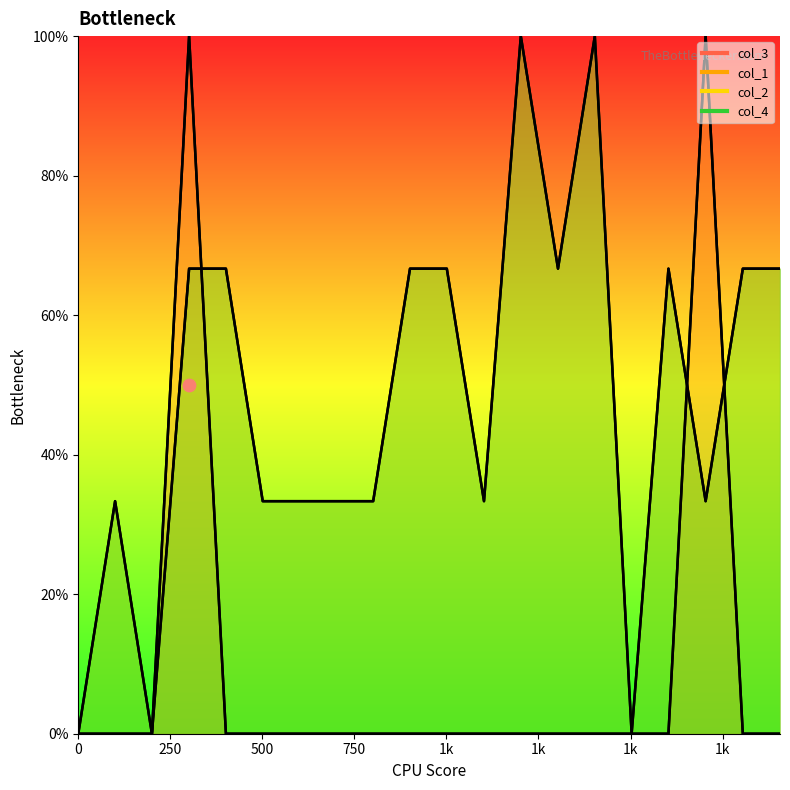

Which series has the largest total across all categories?

col_2